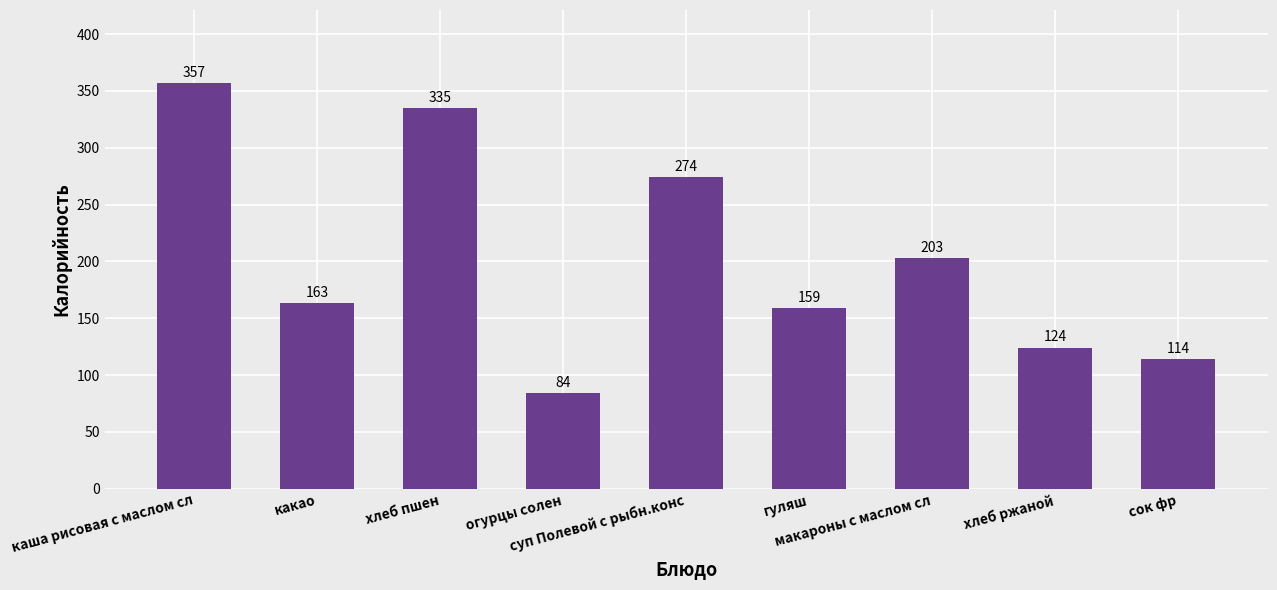

True or false: the data shows 274 at суп Полевой с рыбн.конс.

True